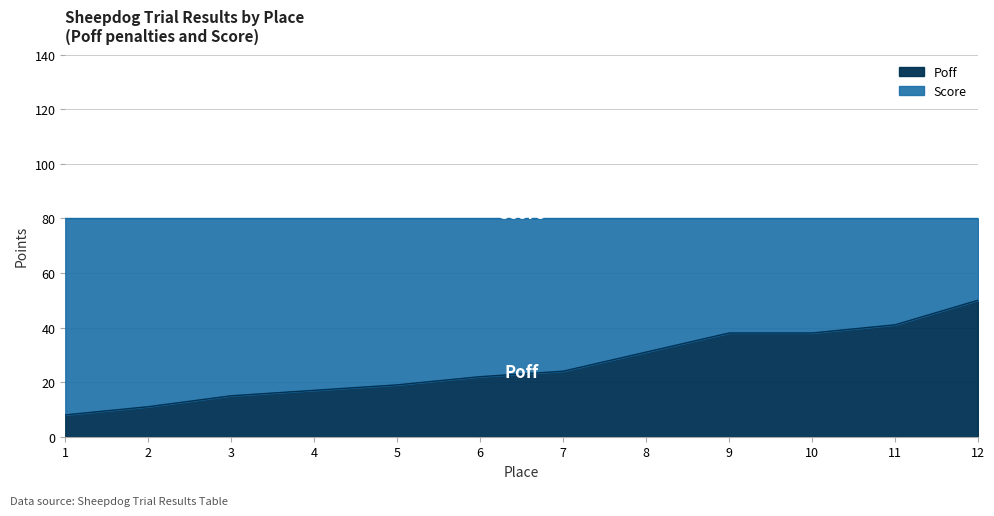

The value at 5 is 19. True or false?

True